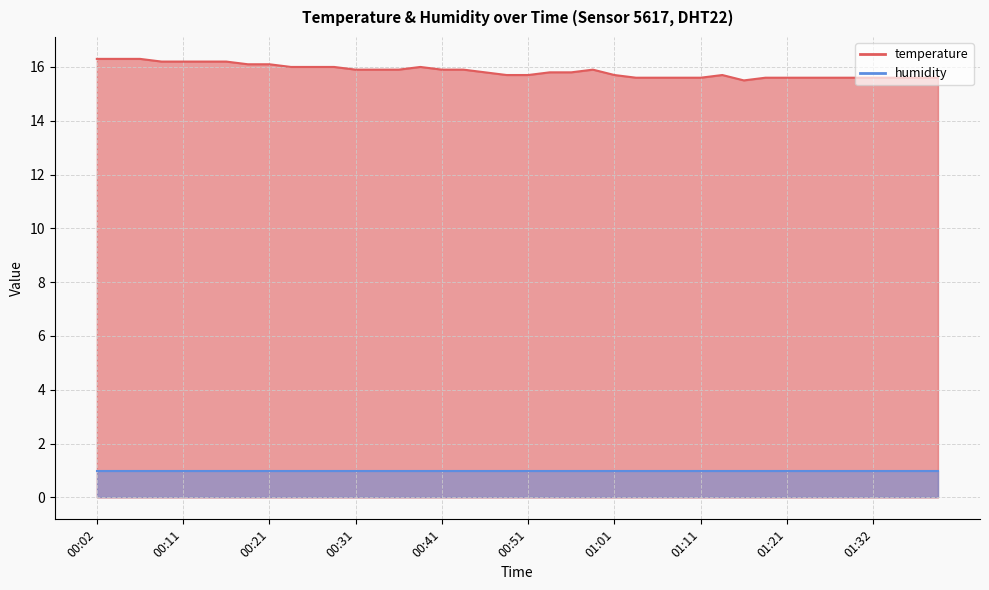

How many values are between 15 and 16?

31